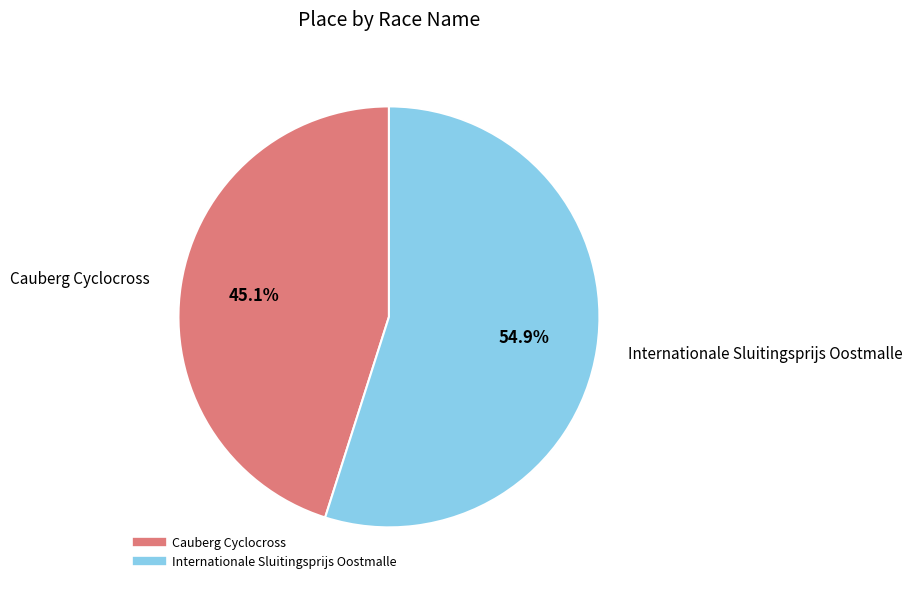

Between Internationale Sluitingsprijs Oostmalle and Cauberg Cyclocross, which is larger?

Internationale Sluitingsprijs Oostmalle